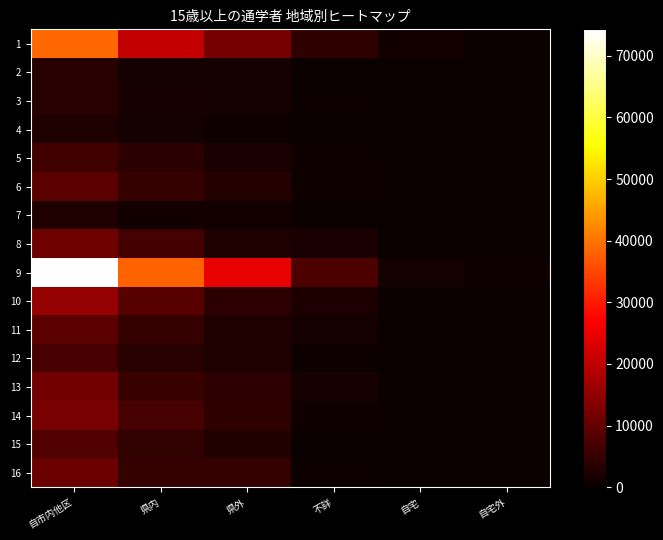

What is the total value across all series at 自宅外?

2026